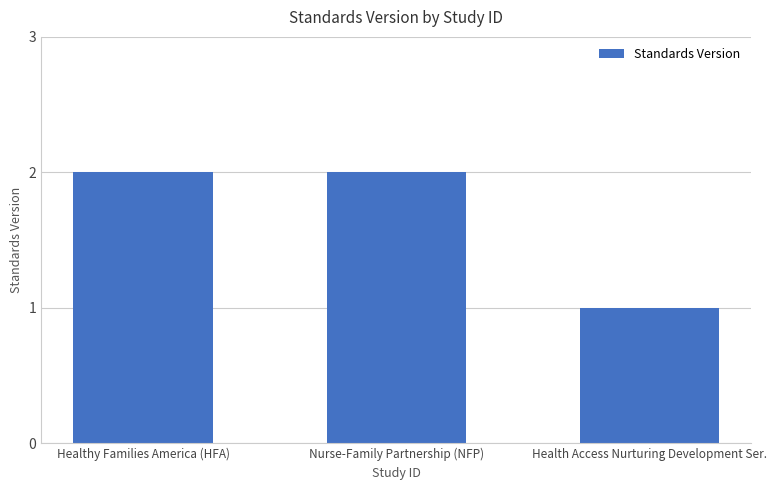

Between Health Access Nurturing Development Ser. and Healthy Families America (HFA), which is larger?

Healthy Families America (HFA)